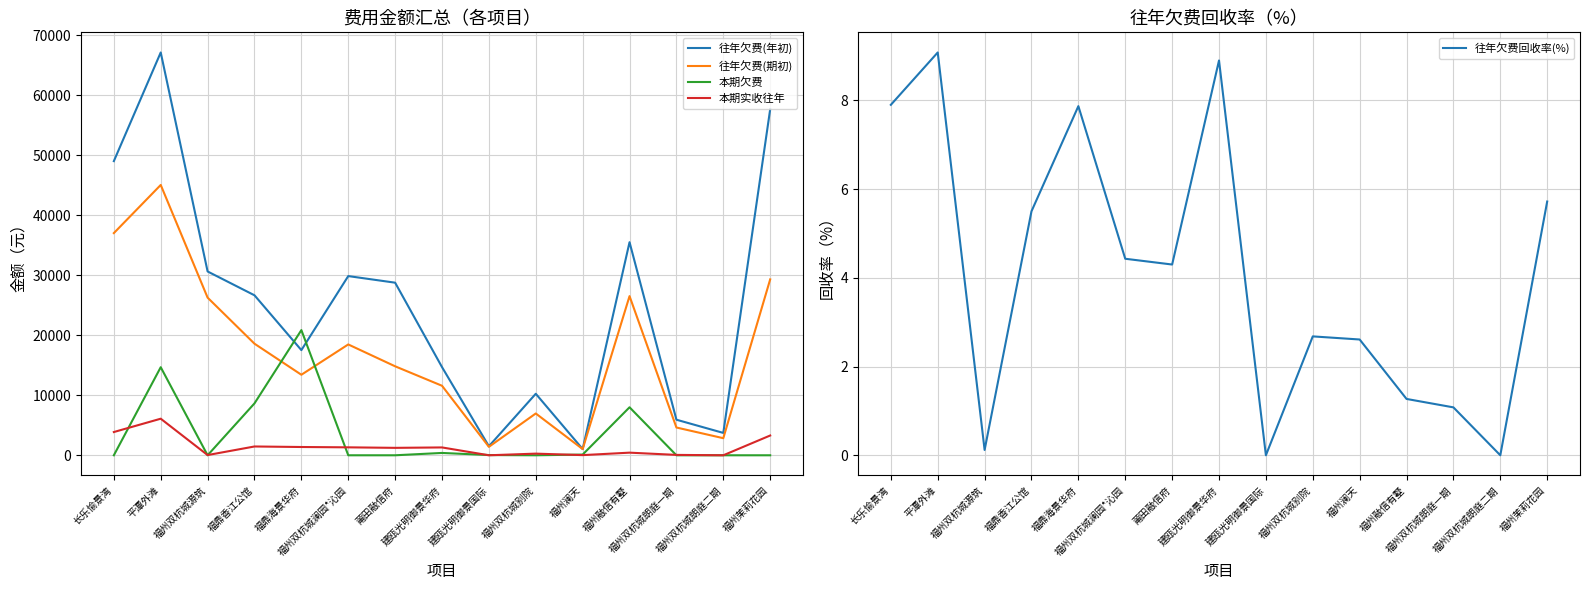

True or false: 往年欠费回收率(%) has a value of 6.5 at 莆田融信府.

False